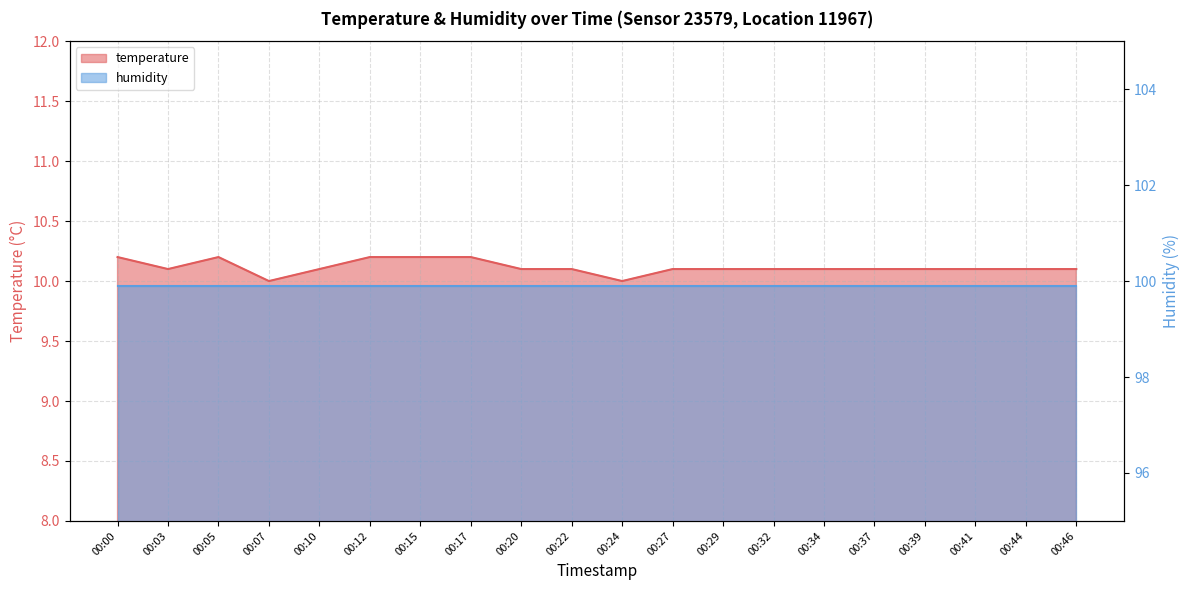

True or false: the data shows 5.2 at 00:07.

False